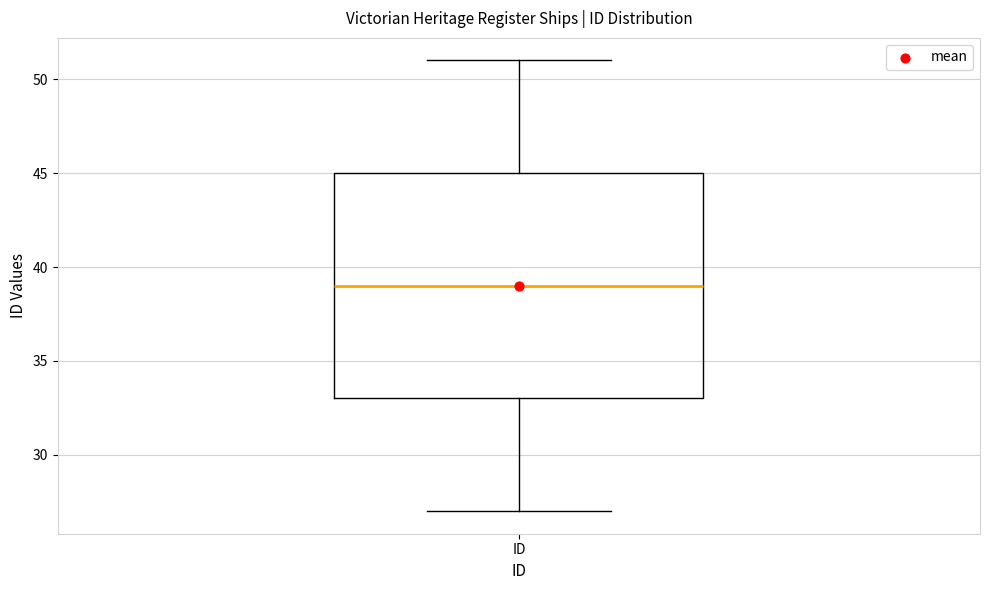

Read this box plot against the y-axis: the position of the median line, the range covered by the box, and the ends of both whiskers. The values are not printed on the chart, so give them approximately, as read against the axis.

median 39, box 33 to 45, whiskers 27 to 51